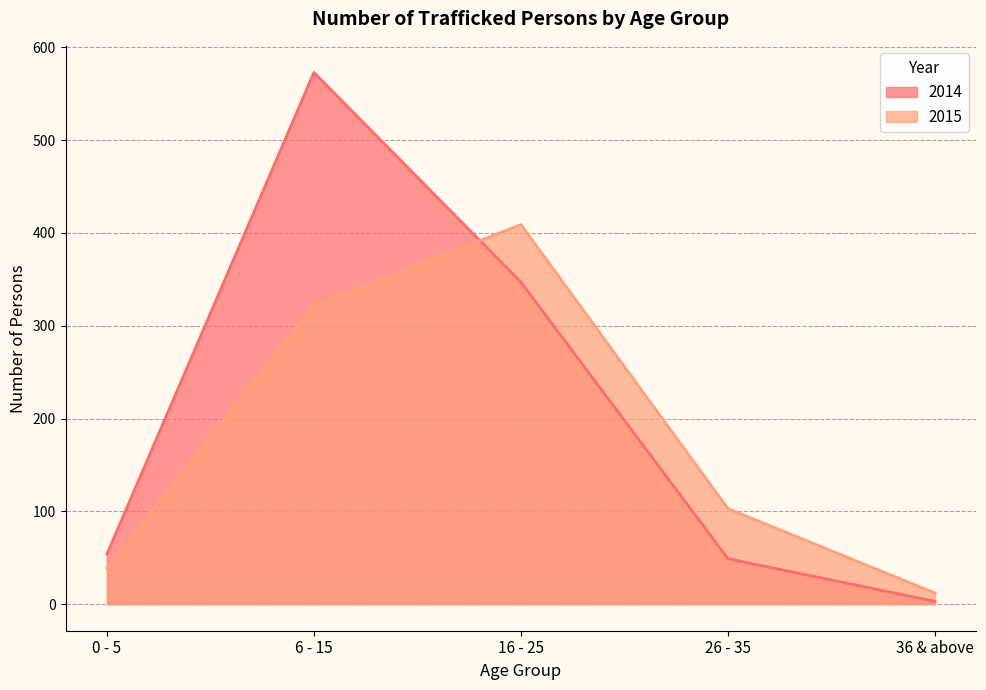

How many intersections are there between 2014 and 2015?

1